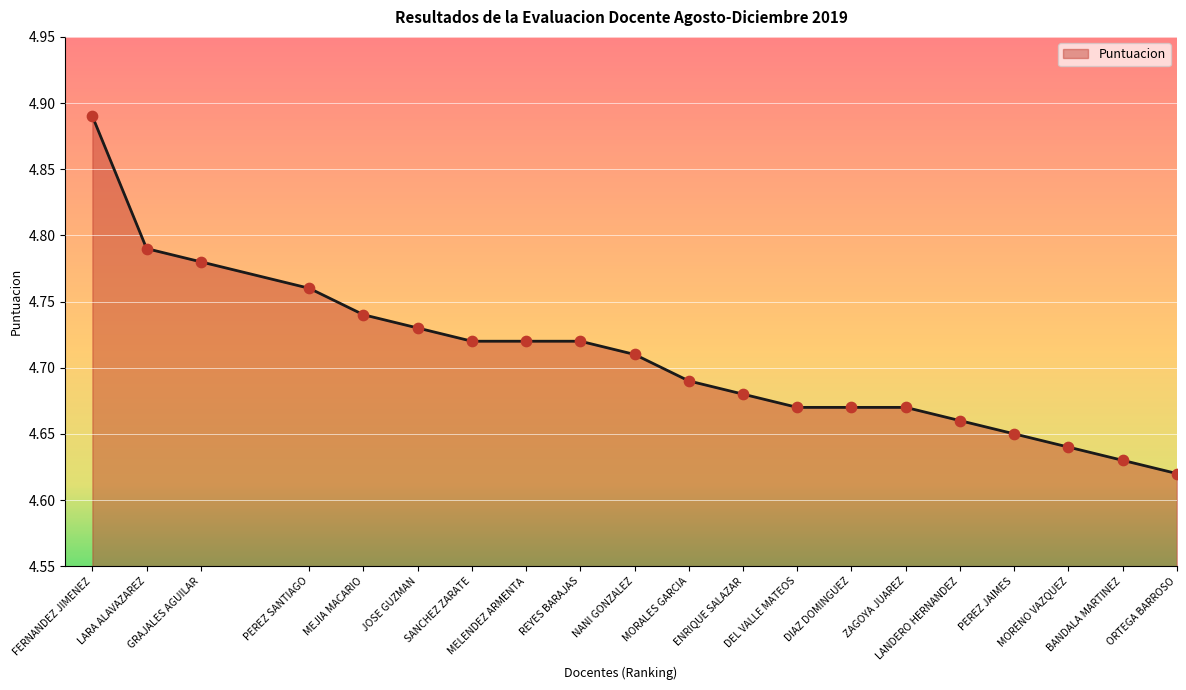

What is the change in value from PEREZ SANTIAGO to DIAZ DOMINGUEZ?

-0.1